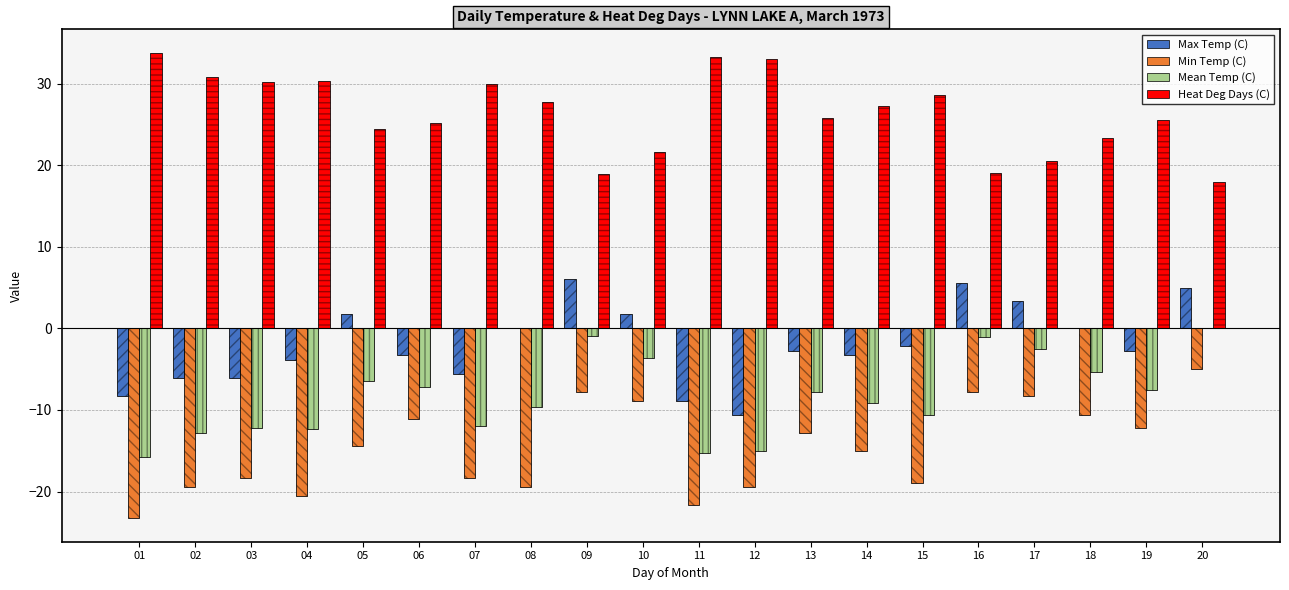

Which series has the widest spread of values?

Min Temp (C)